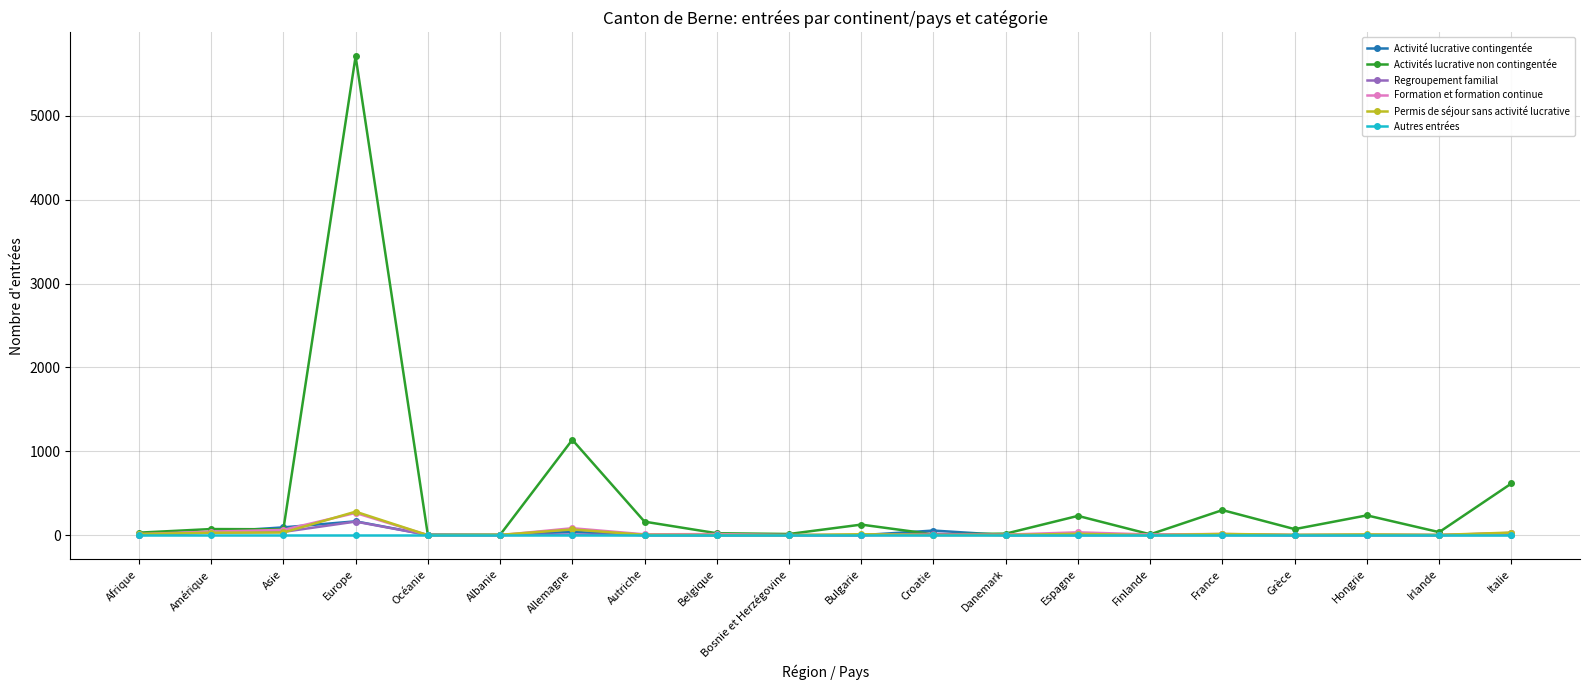

True or false: Activités lucrative non contingentée has more than 2 points higher than both neighbors.

True